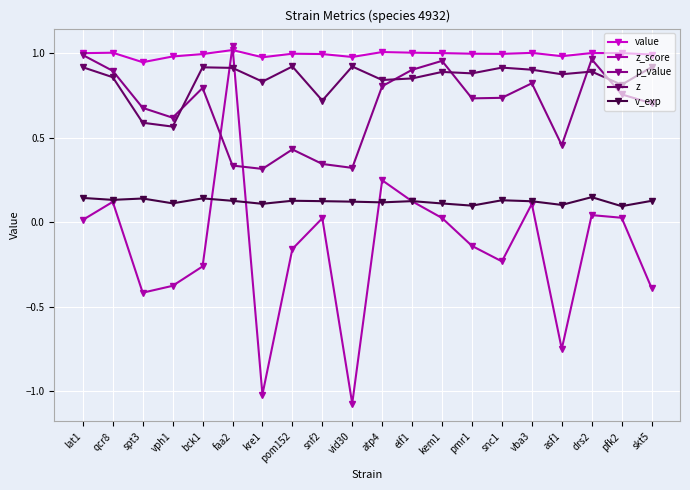

What is the label of the 14th point from the right?

kre1